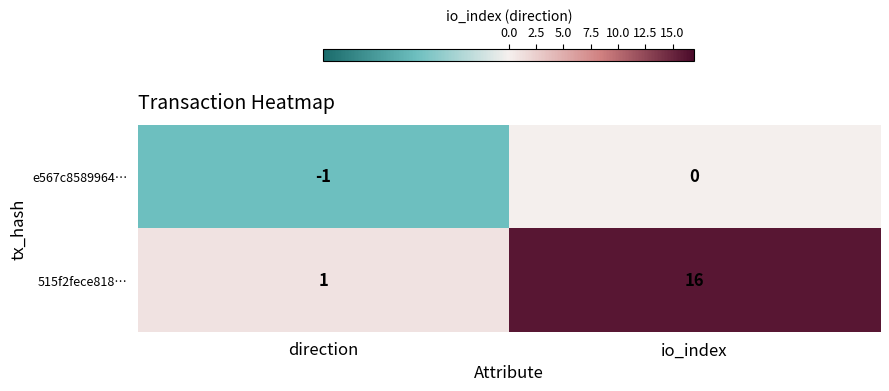

True or false: e567c8589964… has a value of 0 at io_index.

True